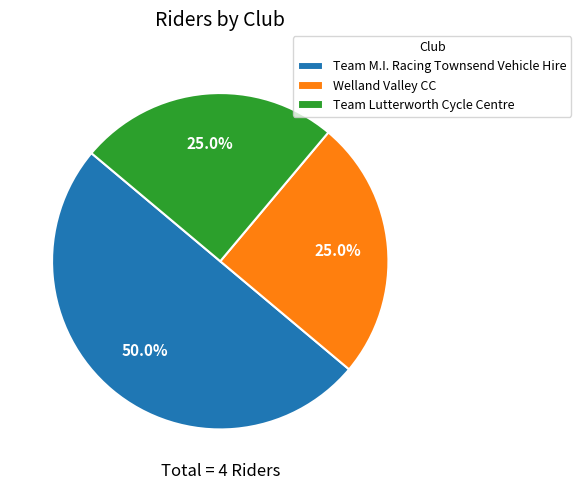

What is the total percentage of Welland Valley CC and Team Lutterworth Cycle Centre?

50.0%